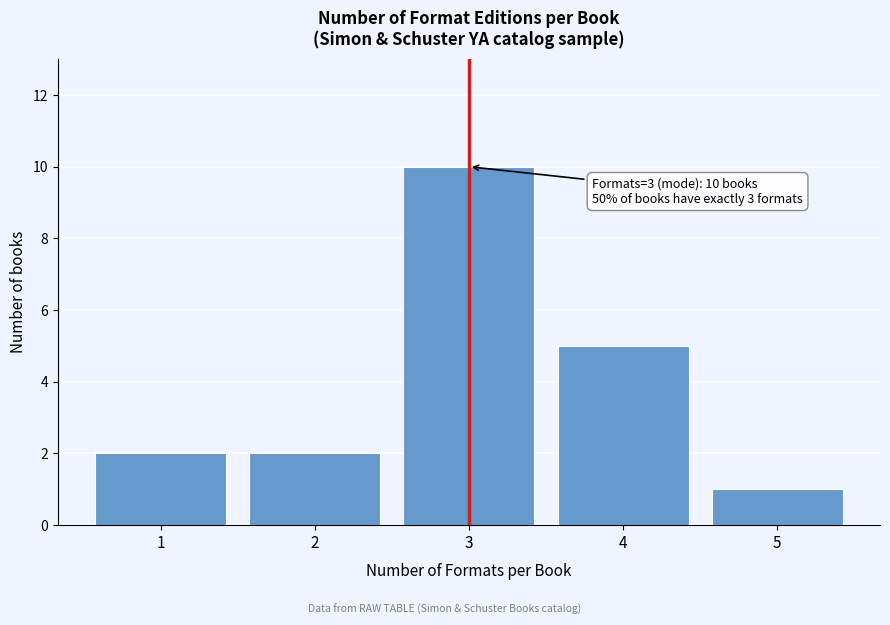

Reading left to right, list all the values displayed in this chart.

1=2	2=2	3=10	4=5	5=1